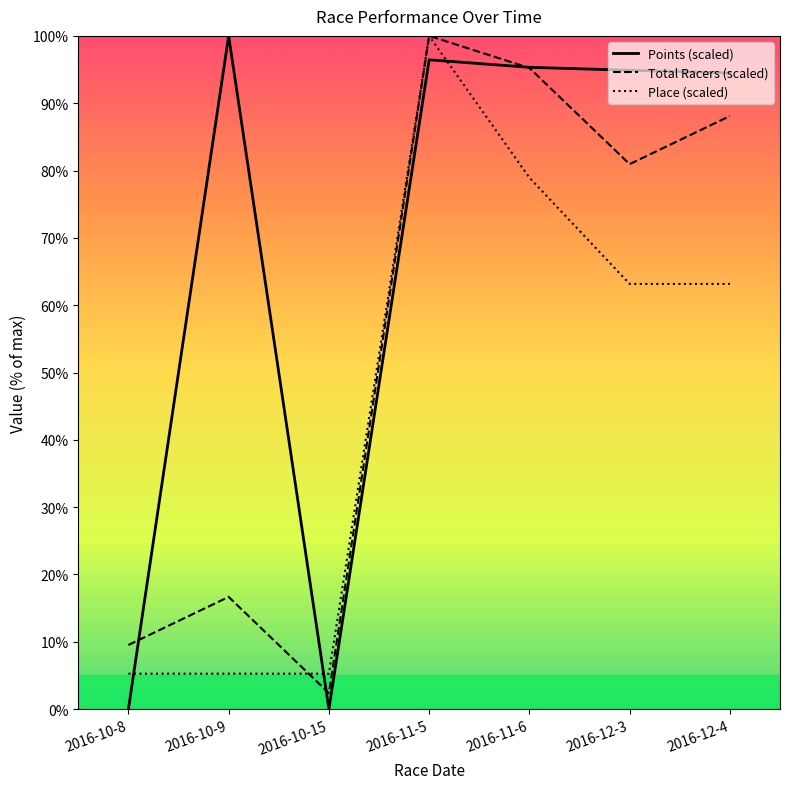

How many series are shown in this chart?

3